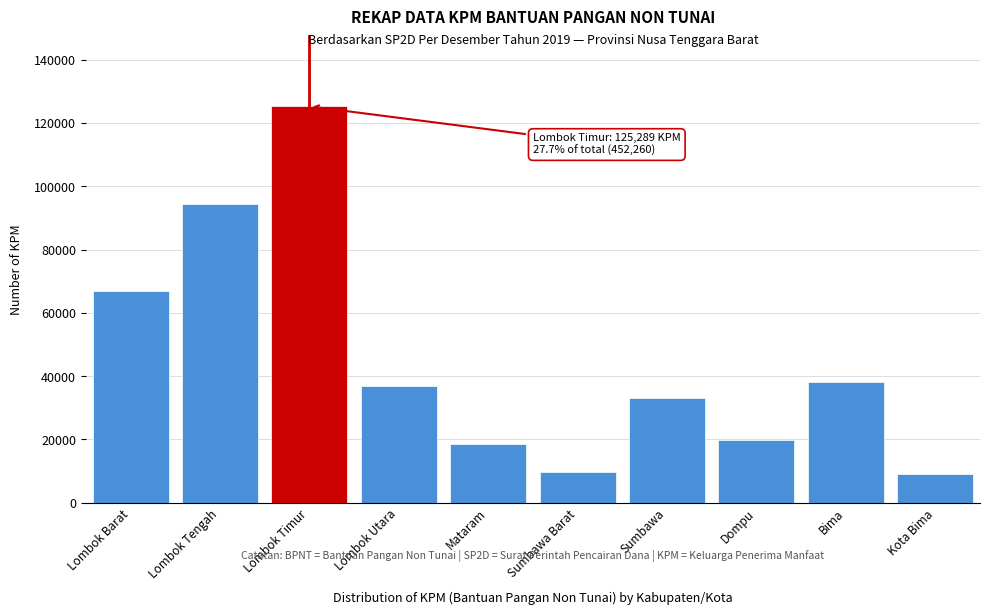

Reading left to right, extract all data points from this chart.

66996	94373	125289	37018	18532	9816	33018	19954	38157	9107